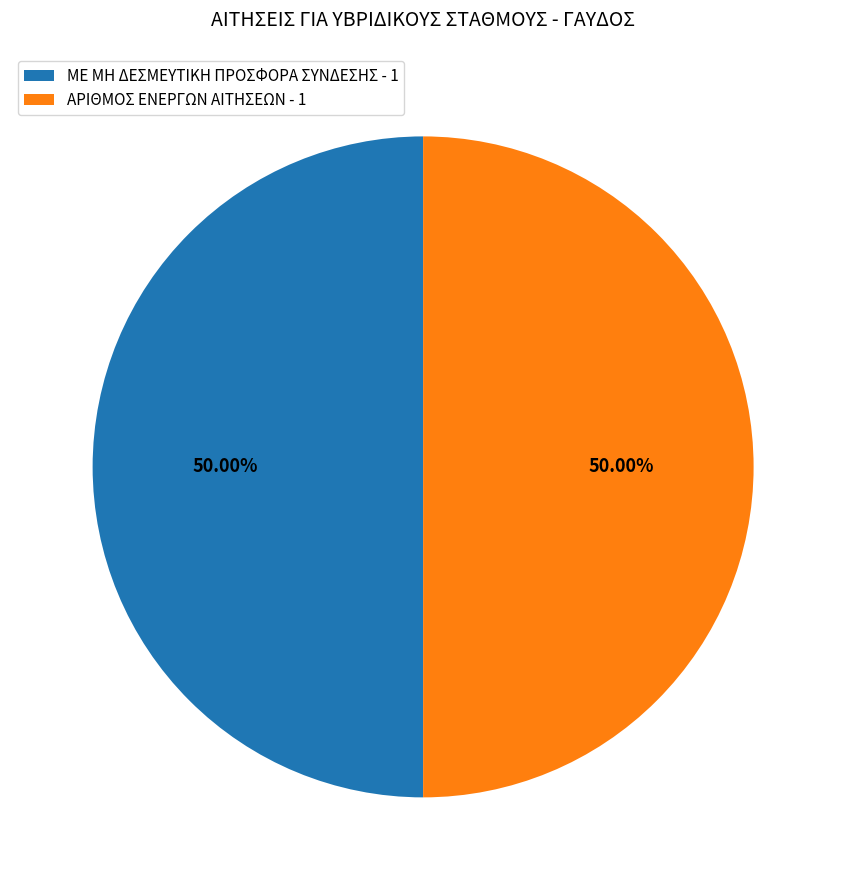

How many segments does this pie chart have?

2